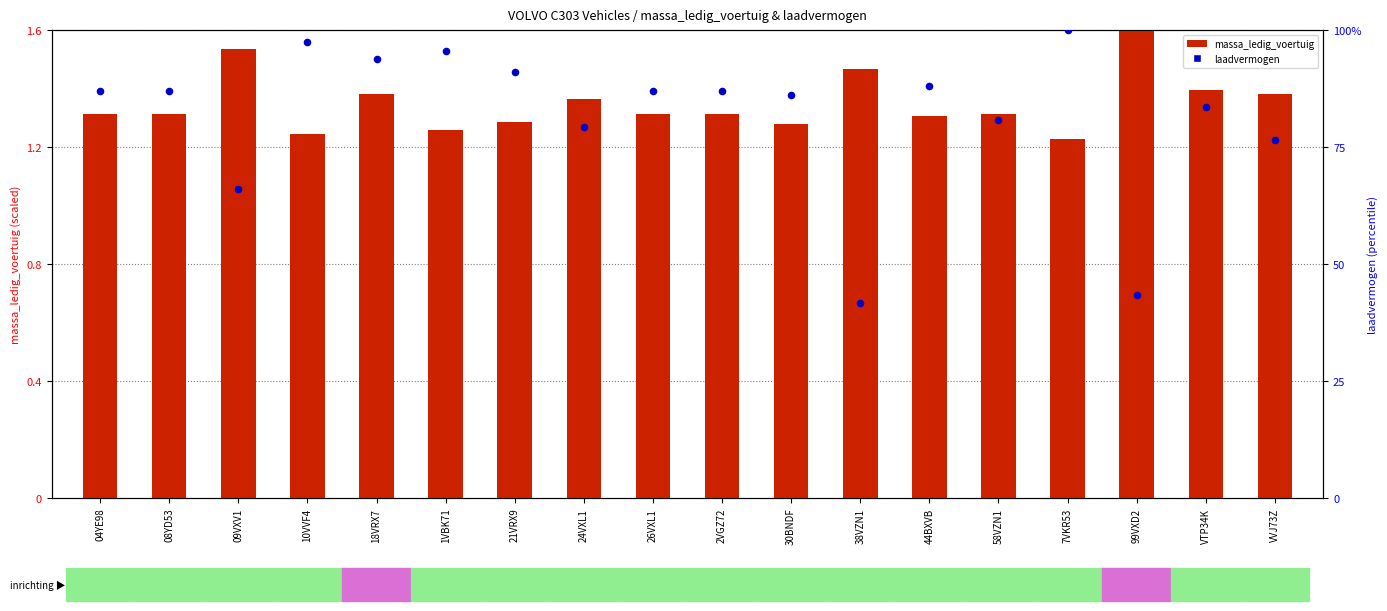

Which series contains the highest Y value?

laadvermogen